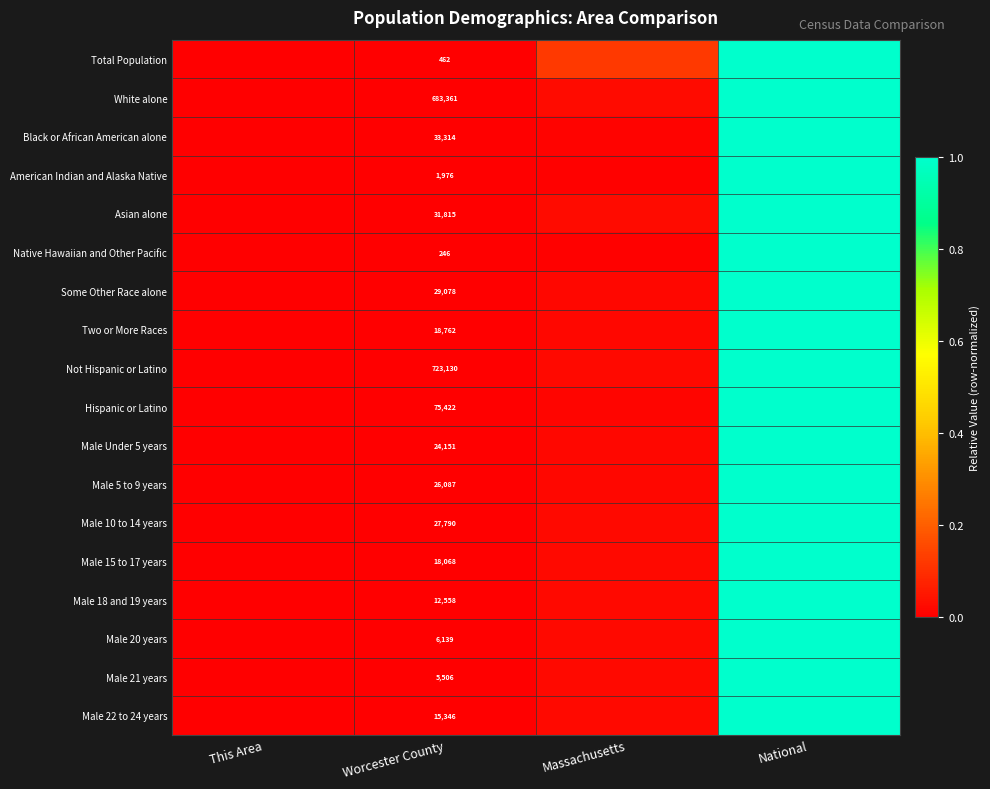

Between Worcester County and Massachusetts, which series saw the biggest shift?

Total Population